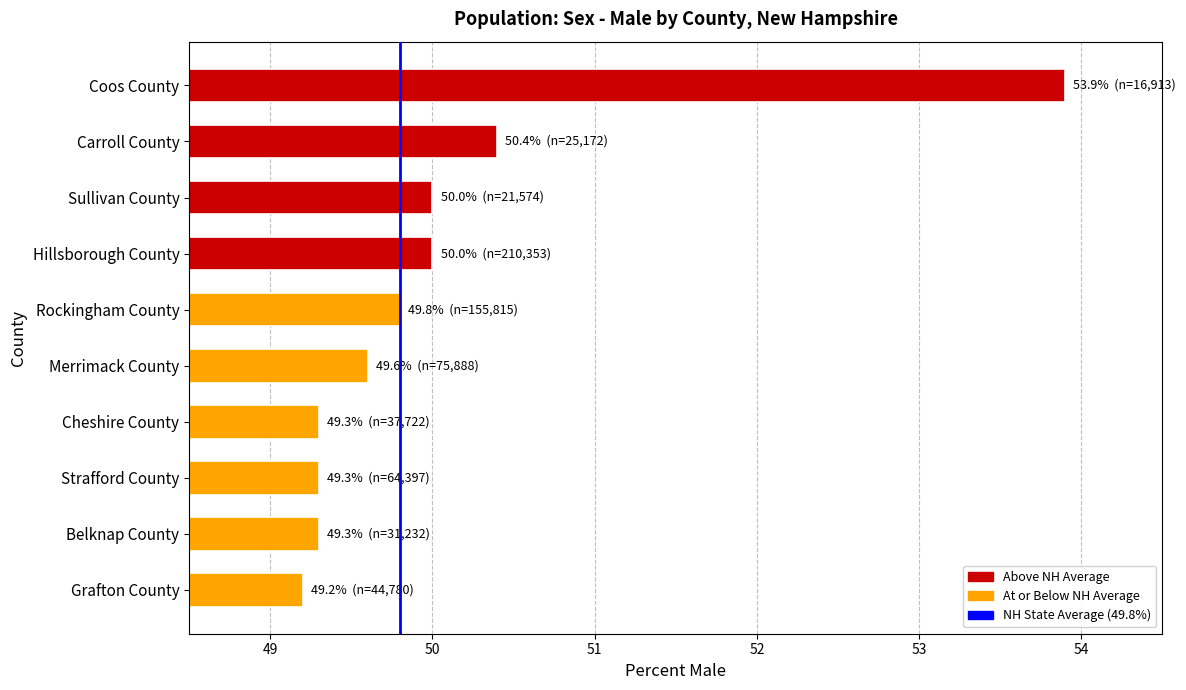

Are the bars grouped side by side (vs. stacked)?

No